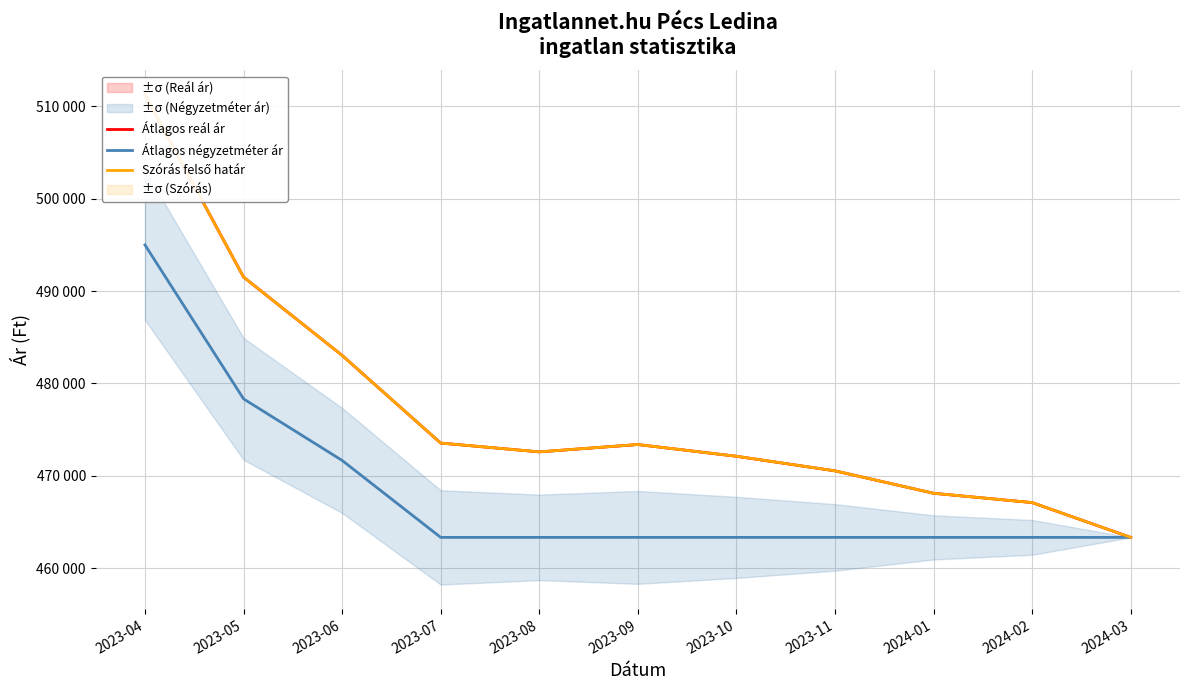

What is the greatest value displayed?

511245